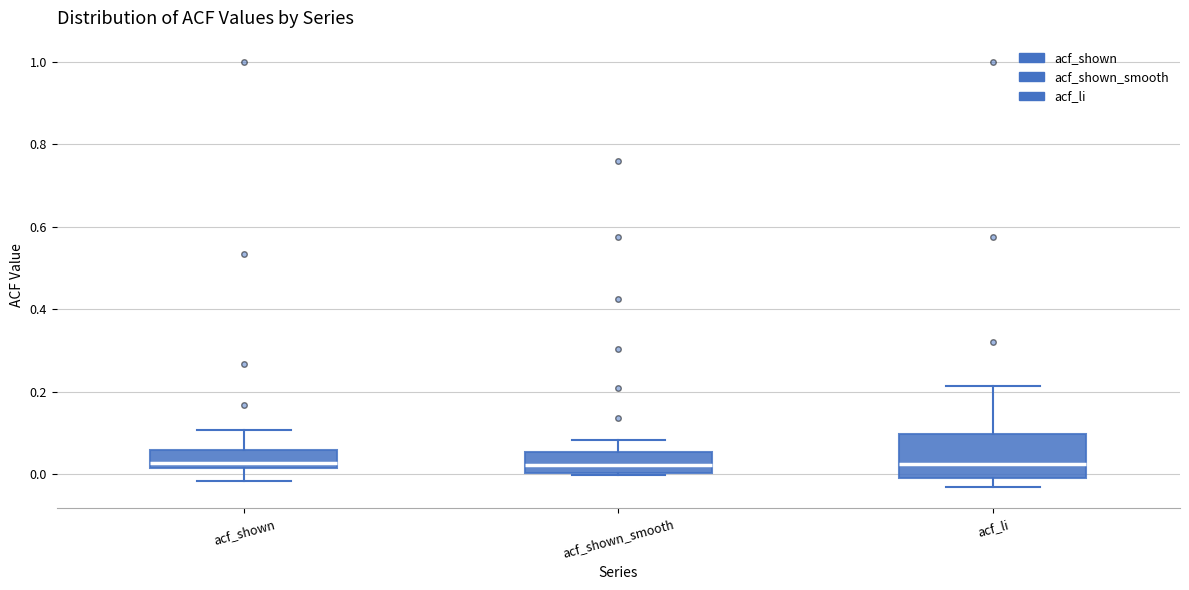

Where does the median line of the box for acf_shown_smooth sit on the y-axis? The values are not printed on the chart, so give them approximately, as read against the axis.

0.02